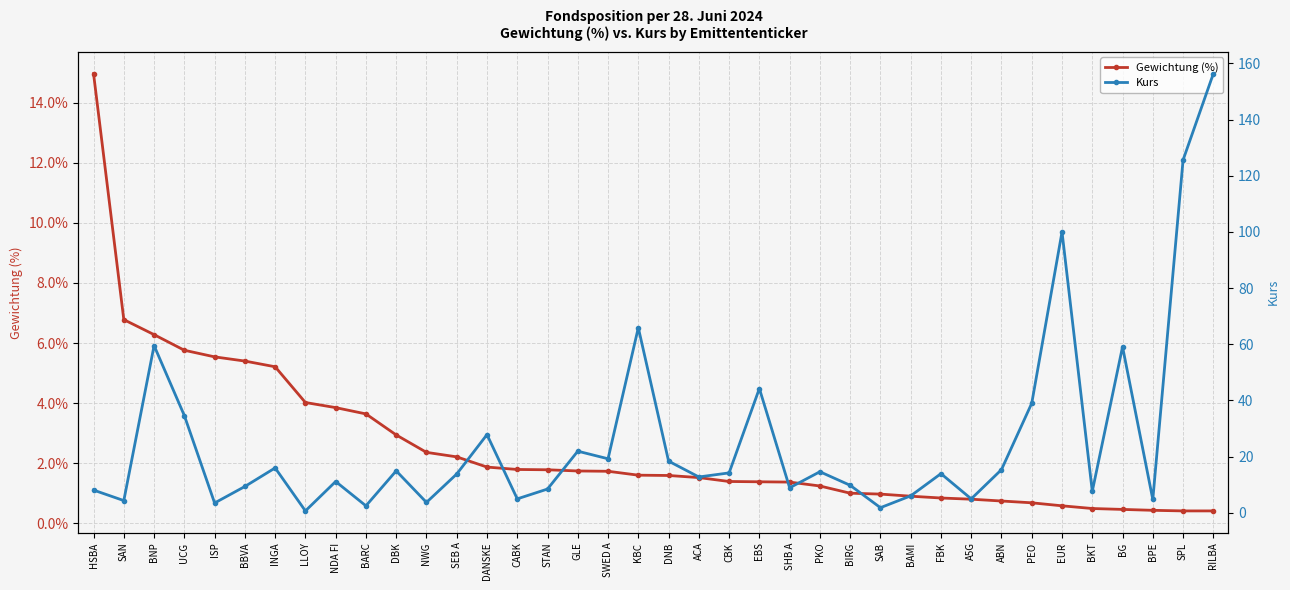

The value of Gewichtung (%) at UCG is 1.3. True or false?

False